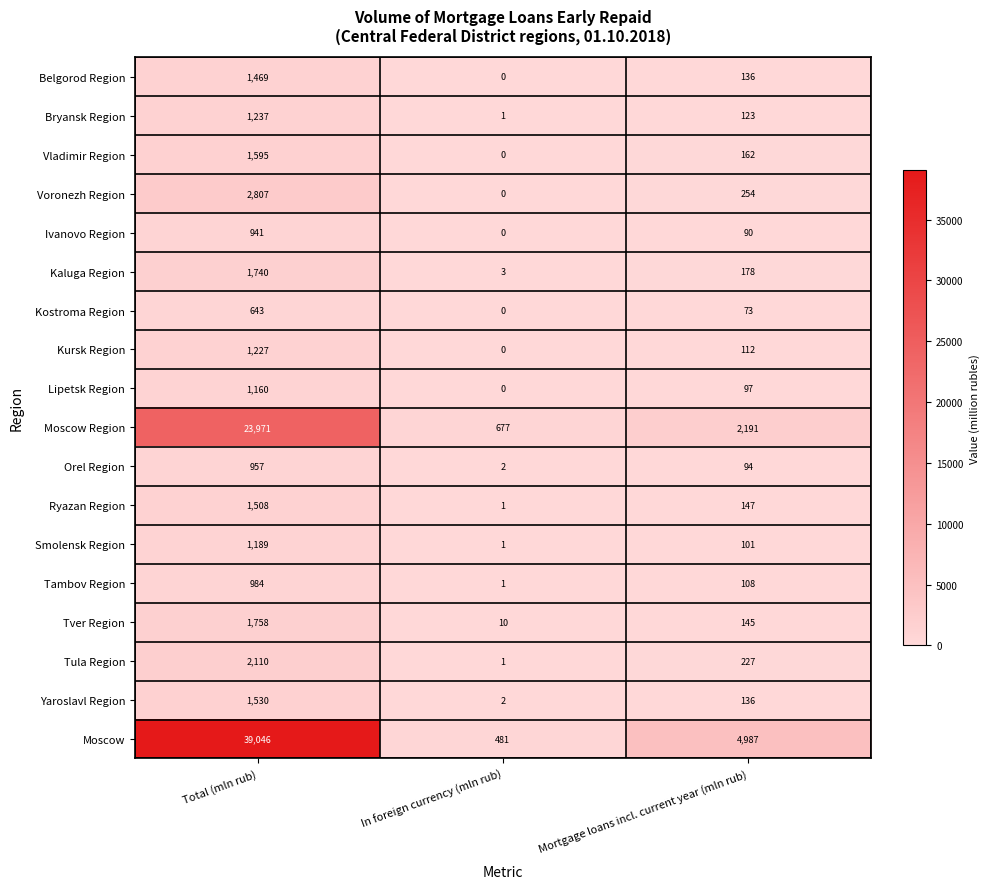

At how many categories does at least one series exceed 16137?

1